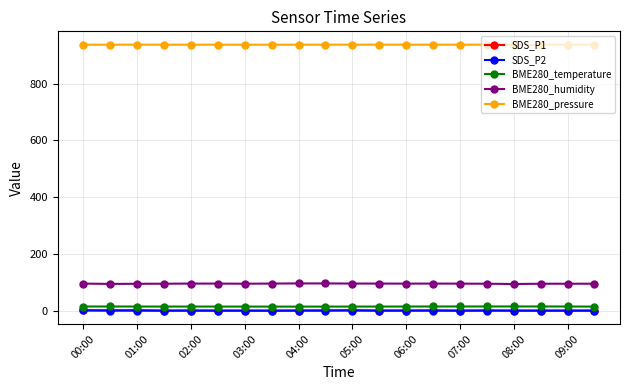

At how many categories does at least one series exceed 35?

20